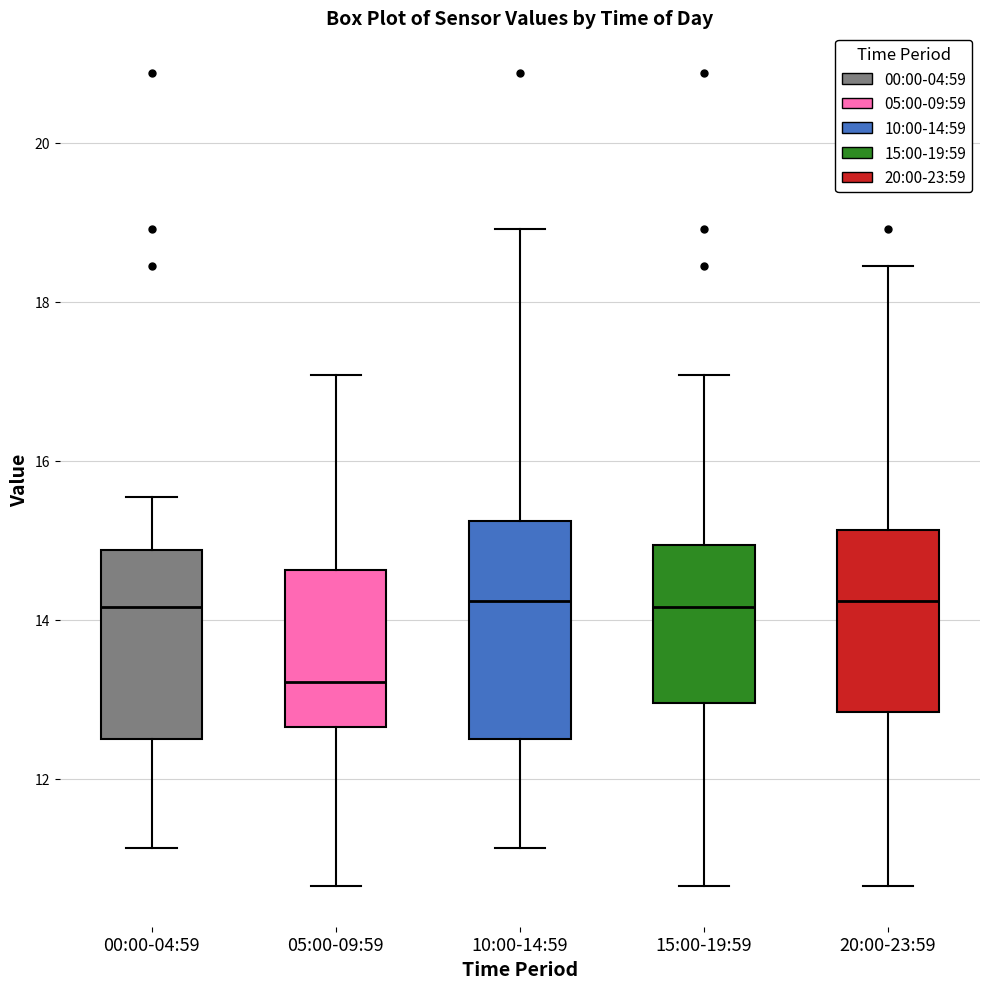

Reading left to right, read every box against the y-axis: the position of its median line, the range the box covers, and the ends of its whiskers. The values are not printed on the chart, so give them approximately, as read against the axis.

00:00-04:59: median 14.2, box 12.4 to 14.8, whiskers 11.2 to 15.6
05:00-09:59: median 13.2, box 12.6 to 14.6, whiskers 10.6 to 17.0
10:00-14:59: median 14.2, box 12.4 to 15.2, whiskers 11.2 to 19.0
15:00-19:59: median 14.2, box 13.0 to 15.0, whiskers 10.6 to 17.0
20:00-23:59: median 14.2, box 12.8 to 15.2, whiskers 10.6 to 18.4